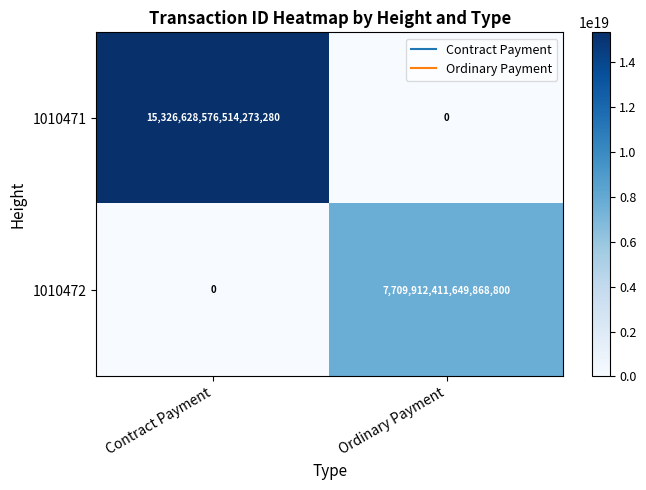

How many data points does each series have?

2